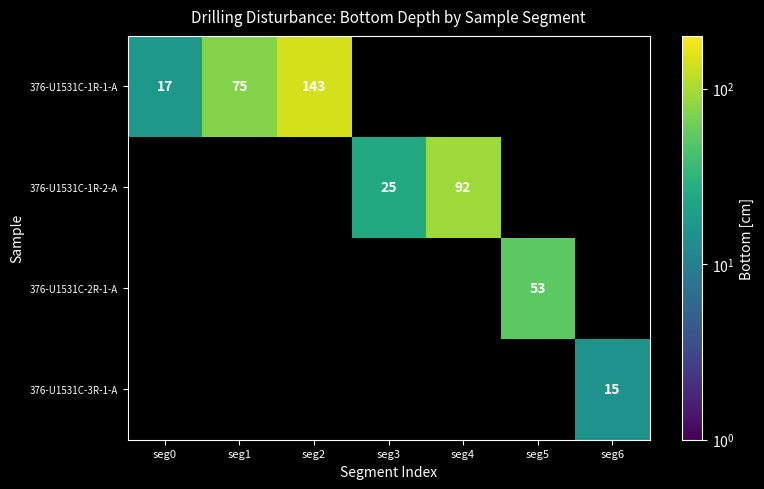

Is the value of 376-U1531C-3R-1-A at seg6 greater than the value of 376-U1531C-1R-1-A at seg0?

No